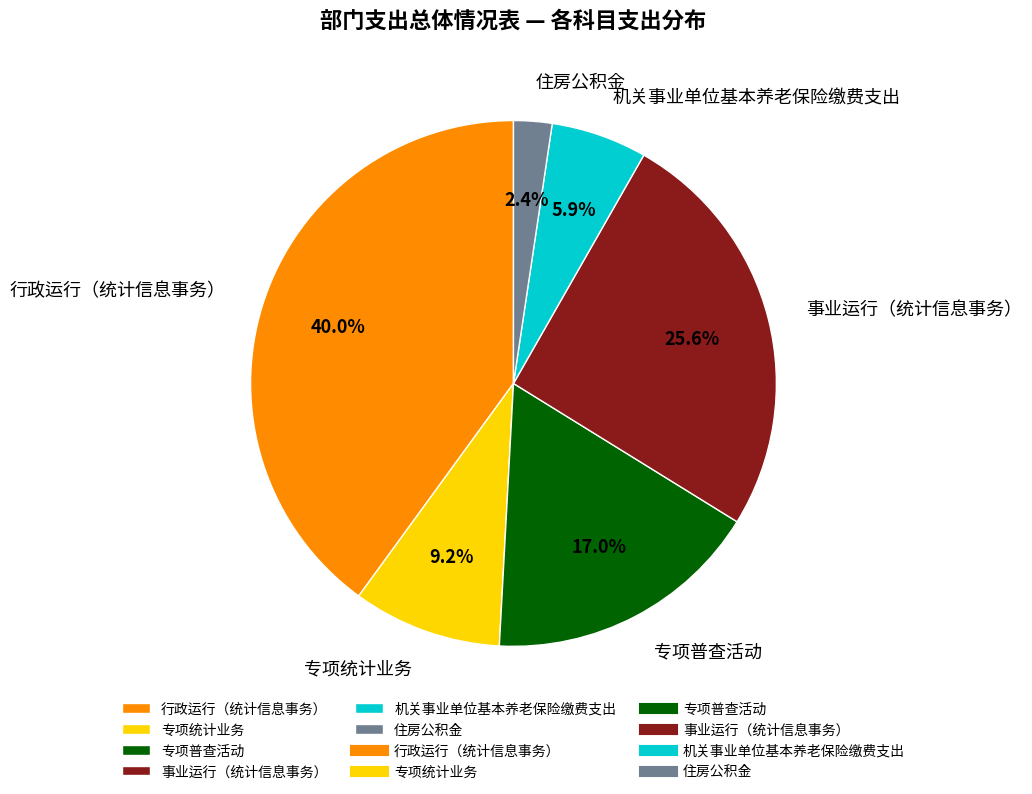

Does any single category account for the majority?

No